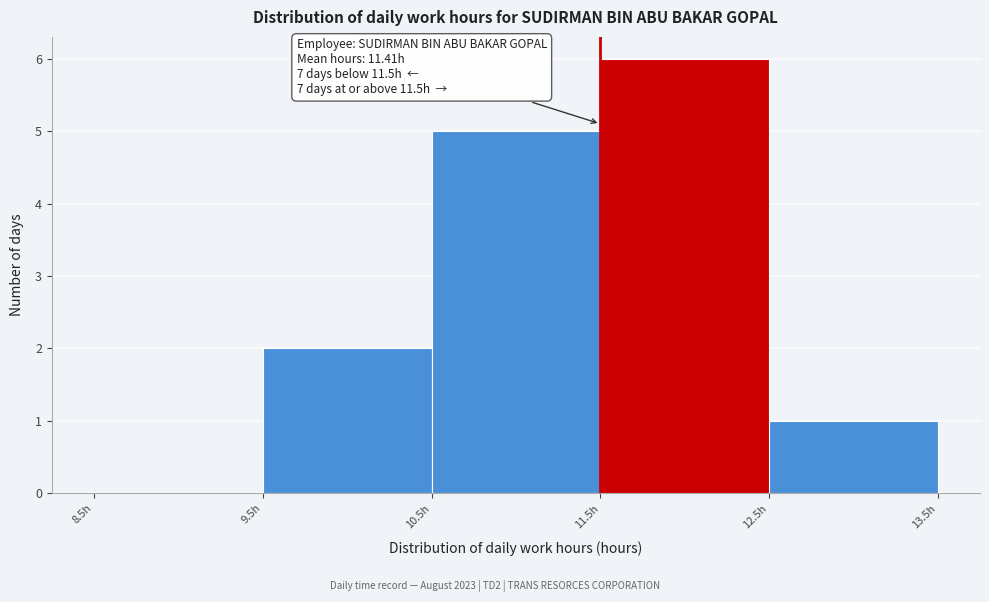

Over which range of the x-axis is the bar tallest?

11.5 to 12.5